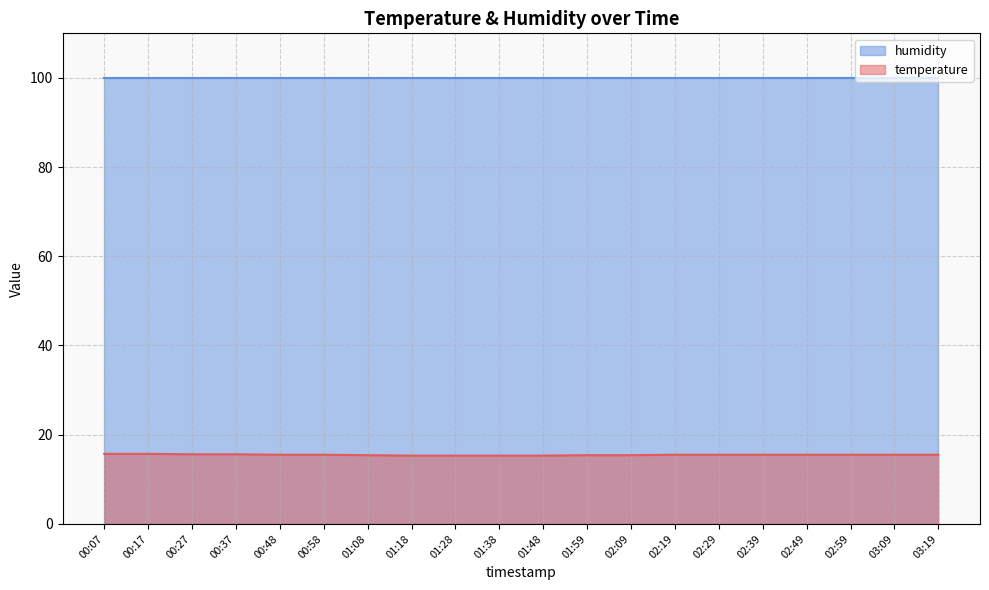

What is the sum of the values at 02:59 and 03:09?

31.0